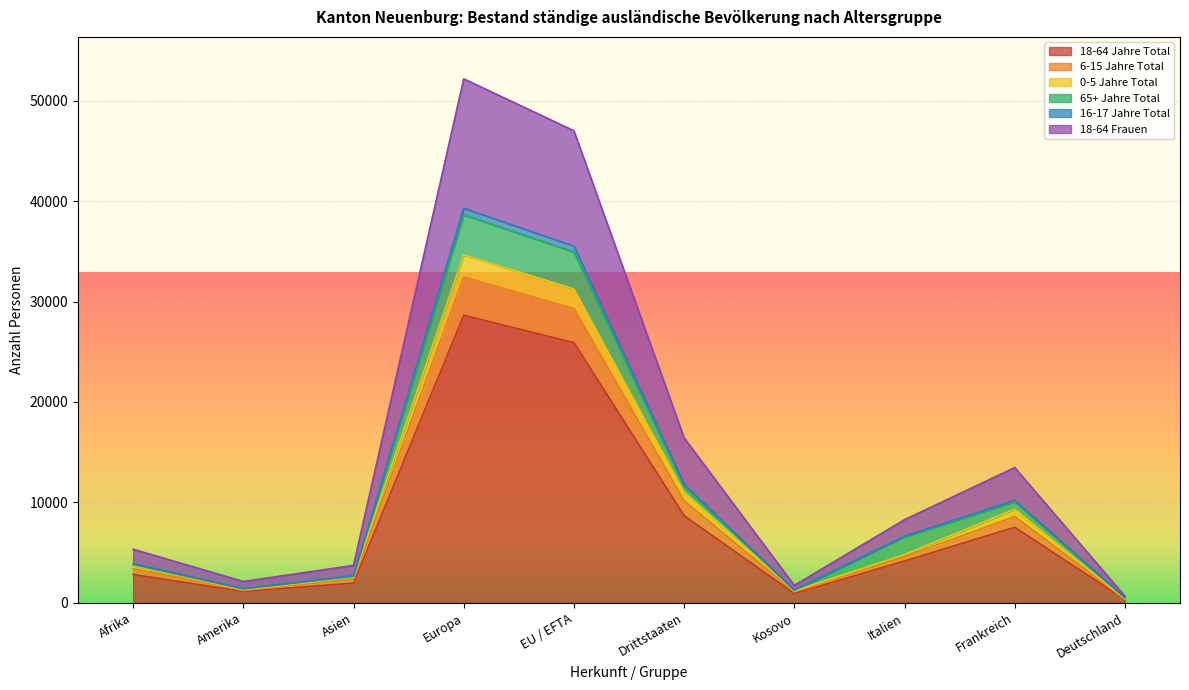

Is it true that 6-15 Jahre Total equals 380 at Deutschland?

True